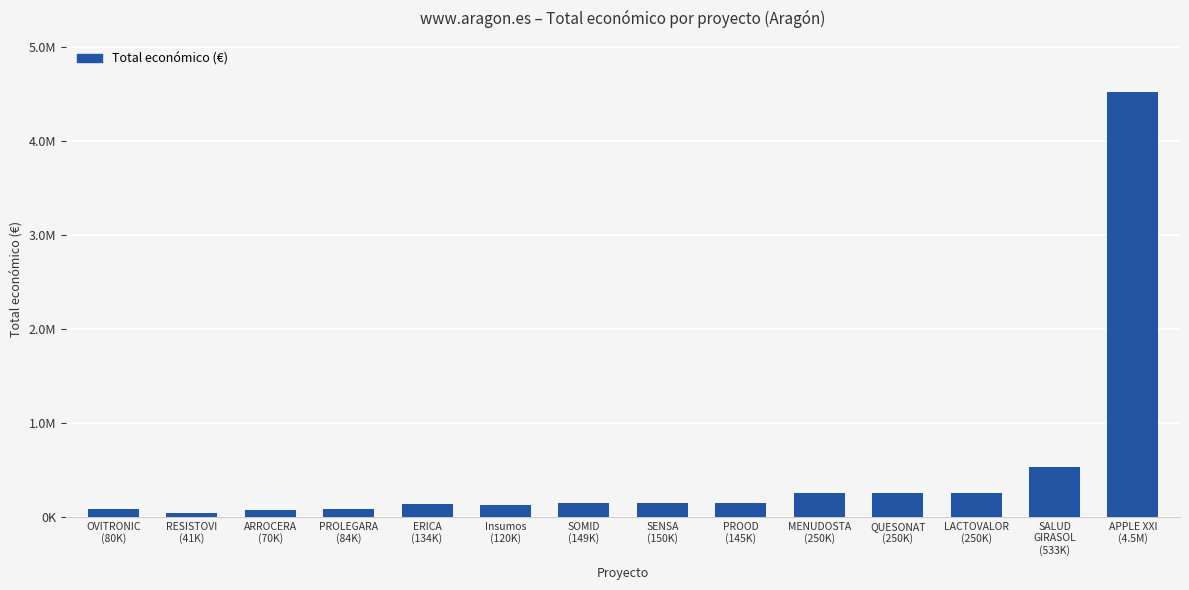

Are the bars horizontal?

No